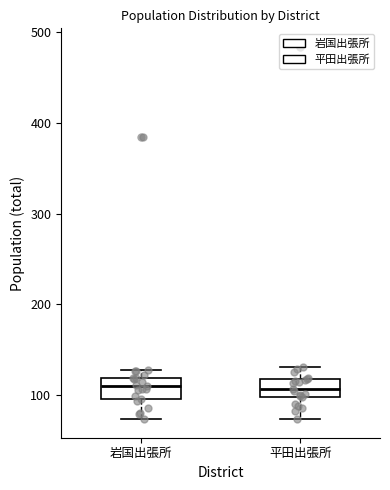

Reading left to right, read every box against the y-axis: the position of its median line, the range the box covers, and the ends of its whiskers. The values are not printed on the chart, so give them approximately, as read against the axis.

岩国出張所: median 110, box 100 to 120, whiskers 70 to 130
平田出張所: median 110, box 100 to 120, whiskers 70 to 130